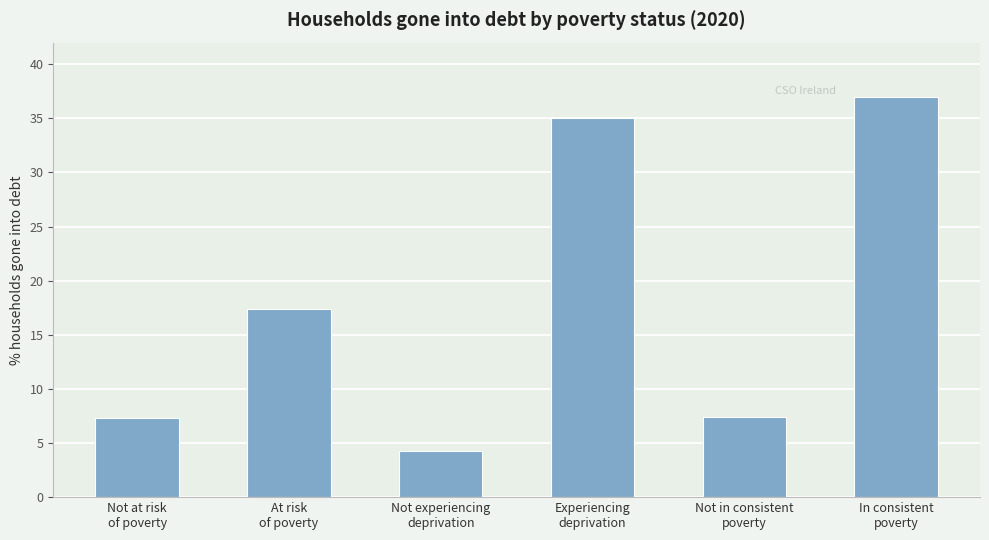

At which category does the chart reach its peak across all series?

In consistent
poverty